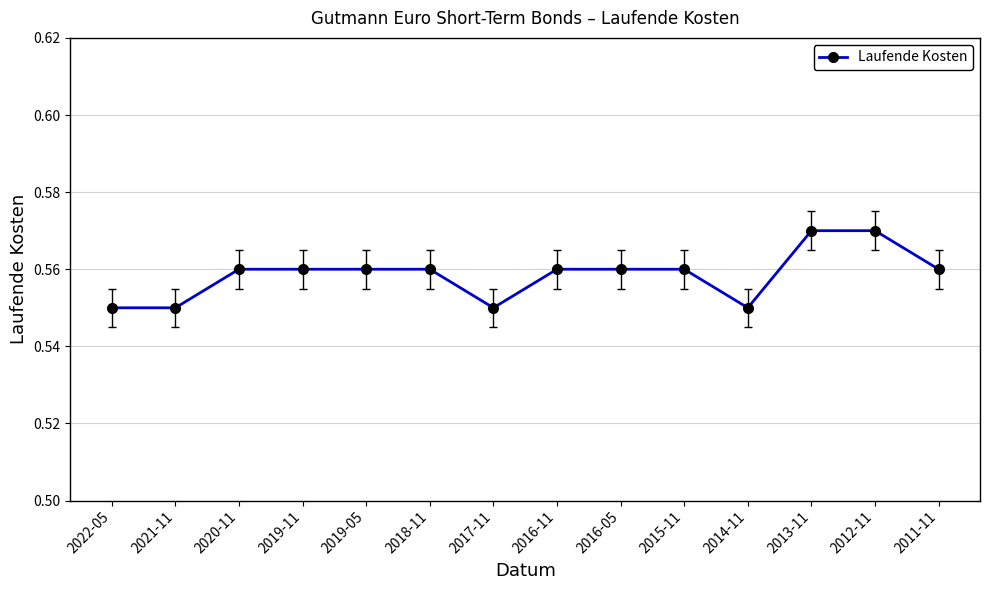

What is the label of the 2nd point from the right?

2012-11